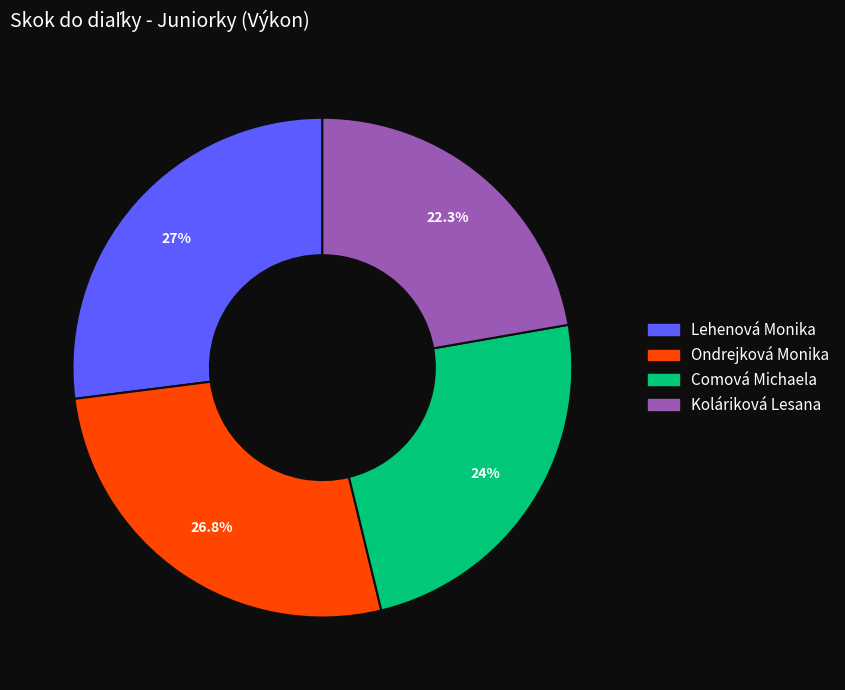

Does Comová Michaela represent more than half of the total?

No